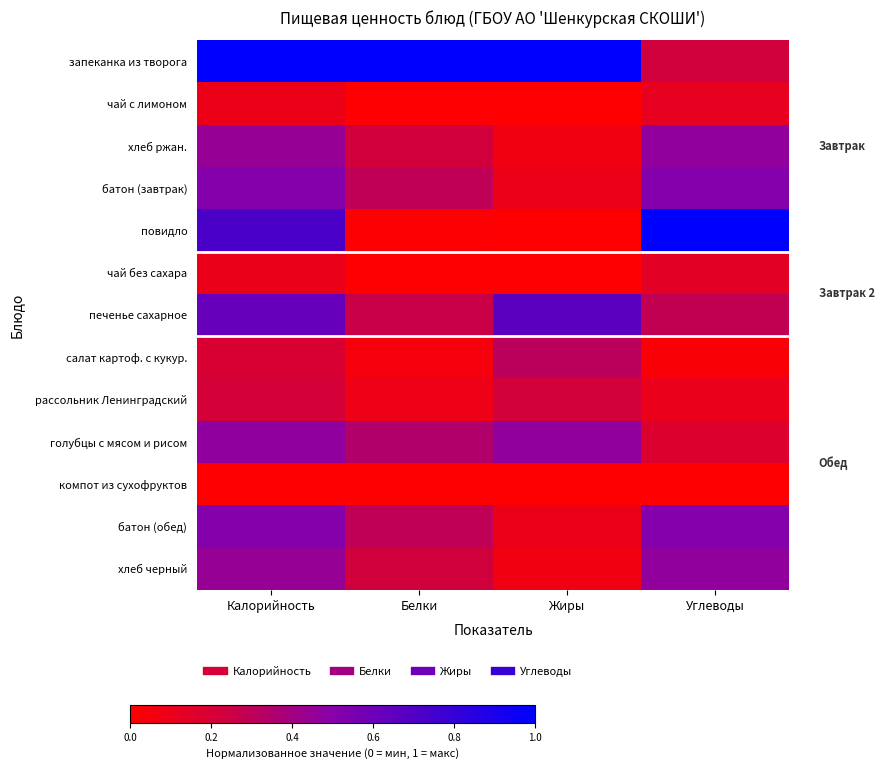

At how many categories does at least one series exceed 0?

4